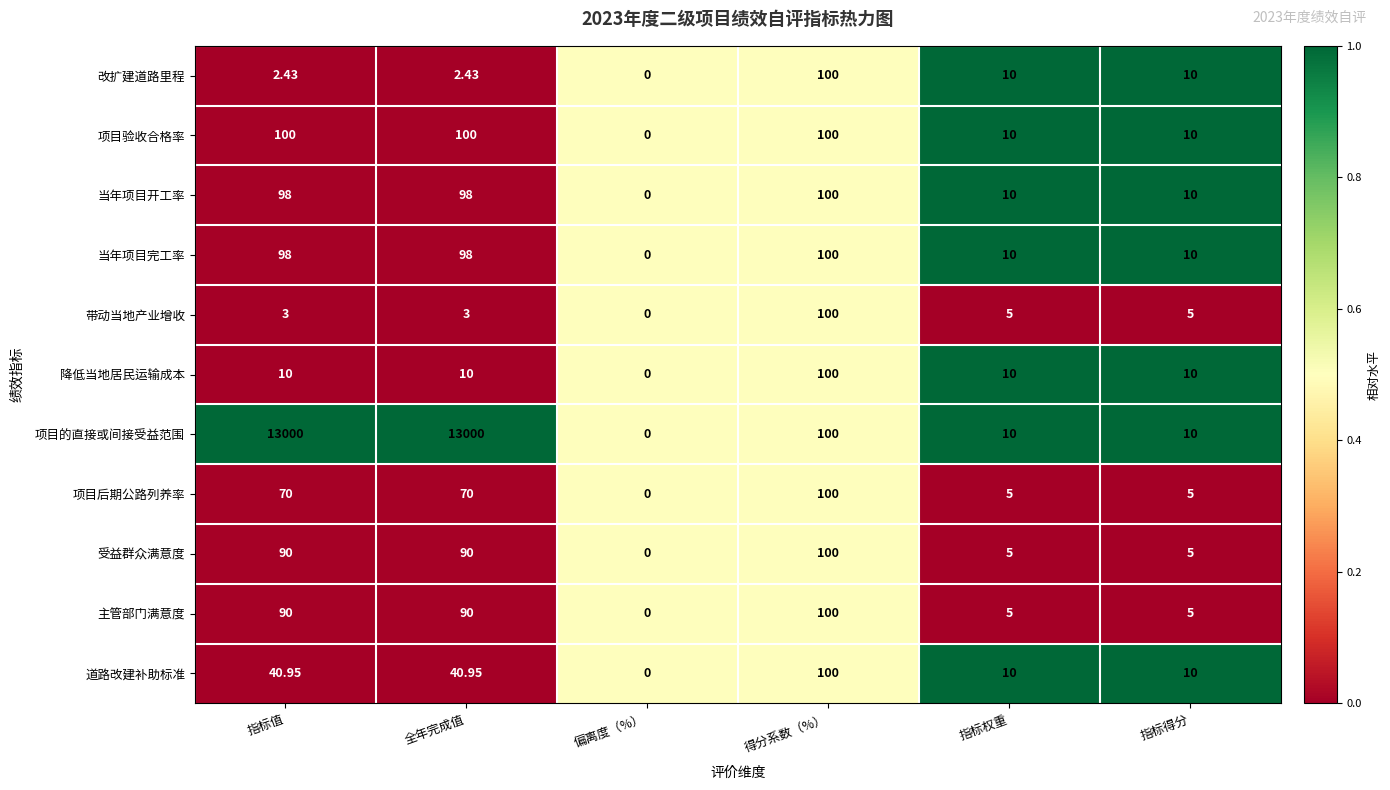

What is the total value across all series at 全年完成值?

13602.4